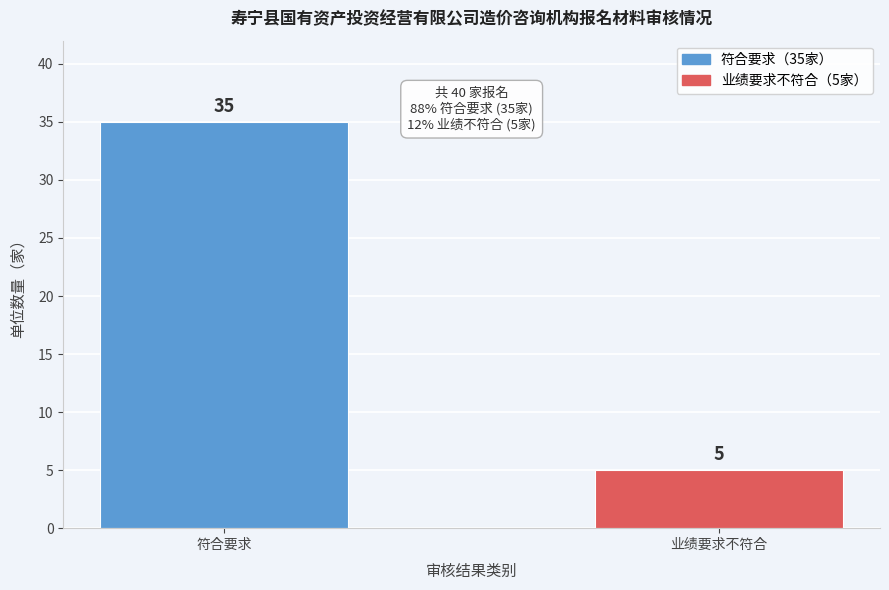

Reading left to right, list all the values displayed in this chart.

符合要求=35	业绩要求不符合=5